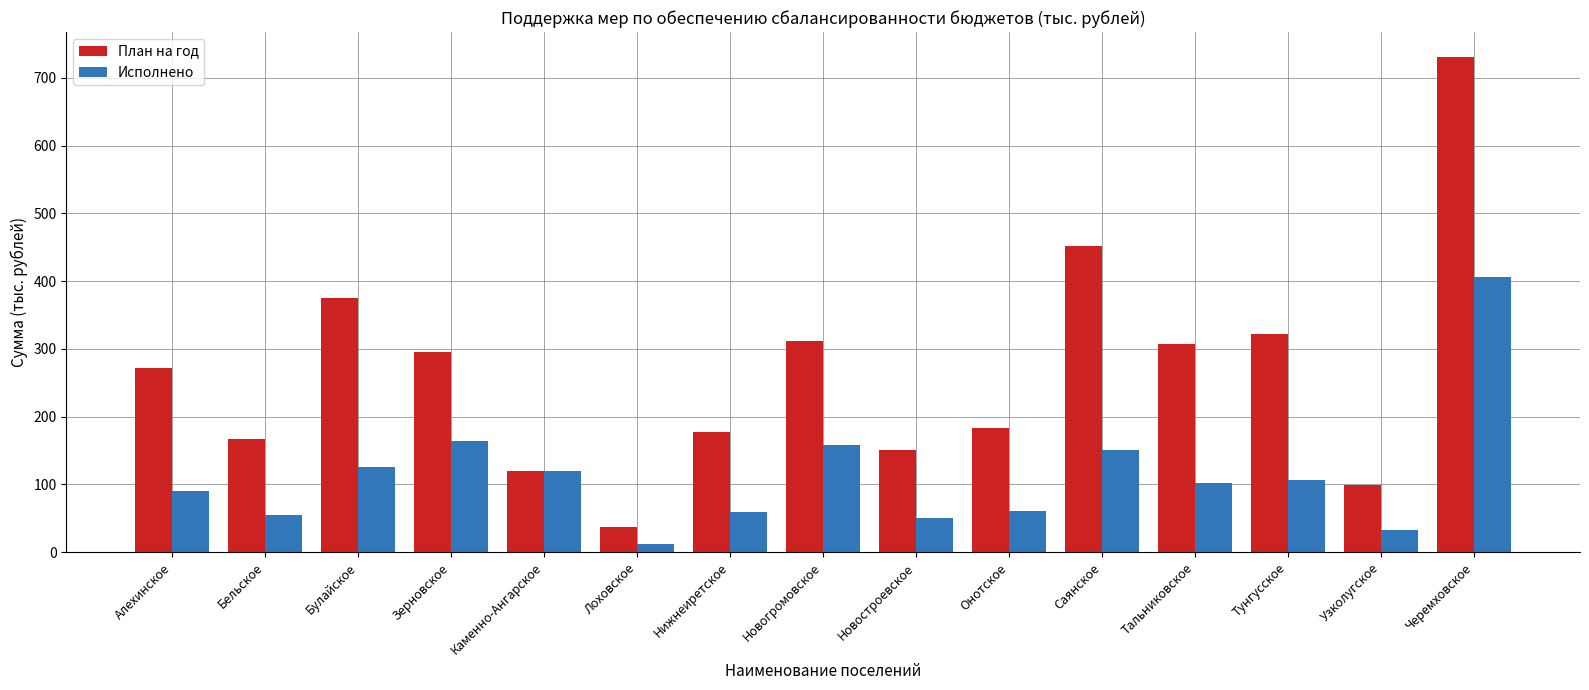

Between Новогромовское and Тунгусское, which series saw the biggest shift?

Исполнено